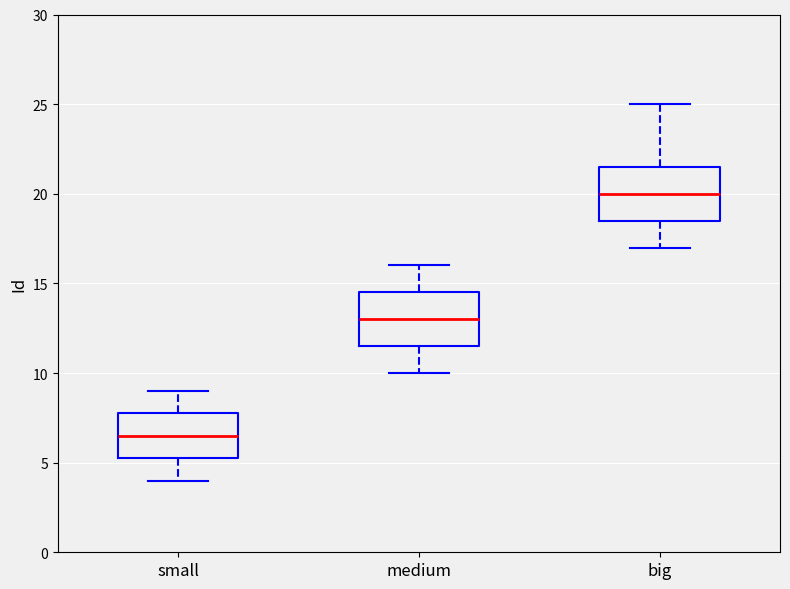

Reading left to right, read every box against the y-axis: the position of its median line, the range the box covers, and the ends of its whiskers. The values are not printed on the chart, so give them approximately, as read against the axis.

small: median 6.5, box 5.5 to 8.0, whiskers 4.0 to 9.0
medium: median 13.0, box 11.5 to 14.5, whiskers 10.0 to 16.0
big: median 20.0, box 18.5 to 21.5, whiskers 17.0 to 25.0